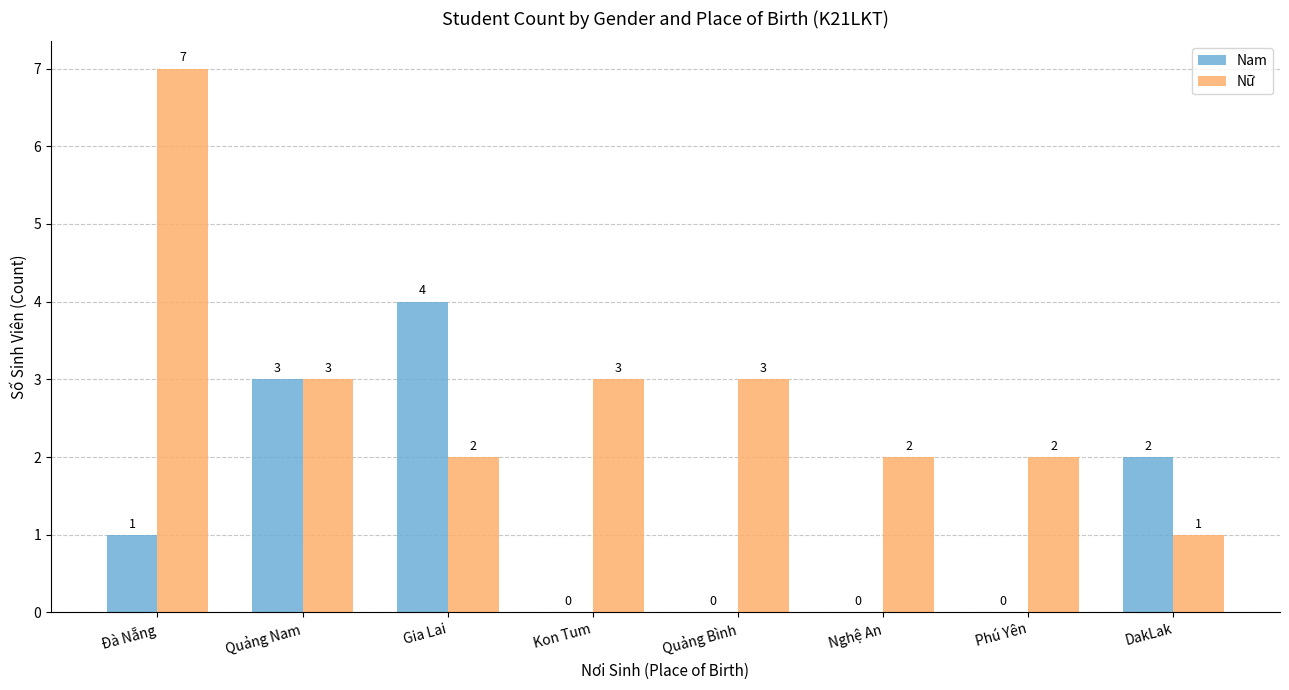

Between Gia Lai and DakLak, which series saw the biggest shift?

Nam